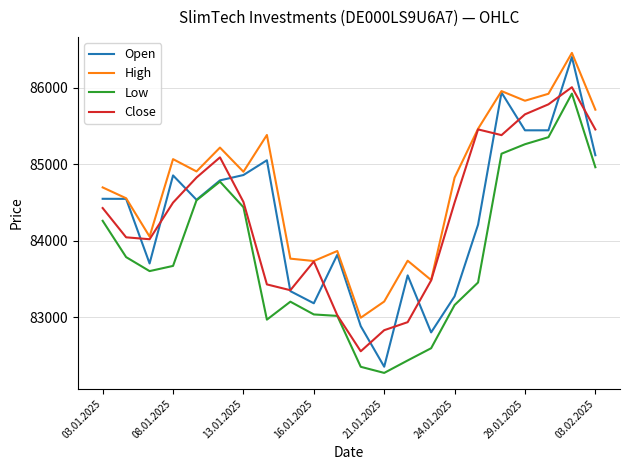

Which series has the largest total across all categories?

High